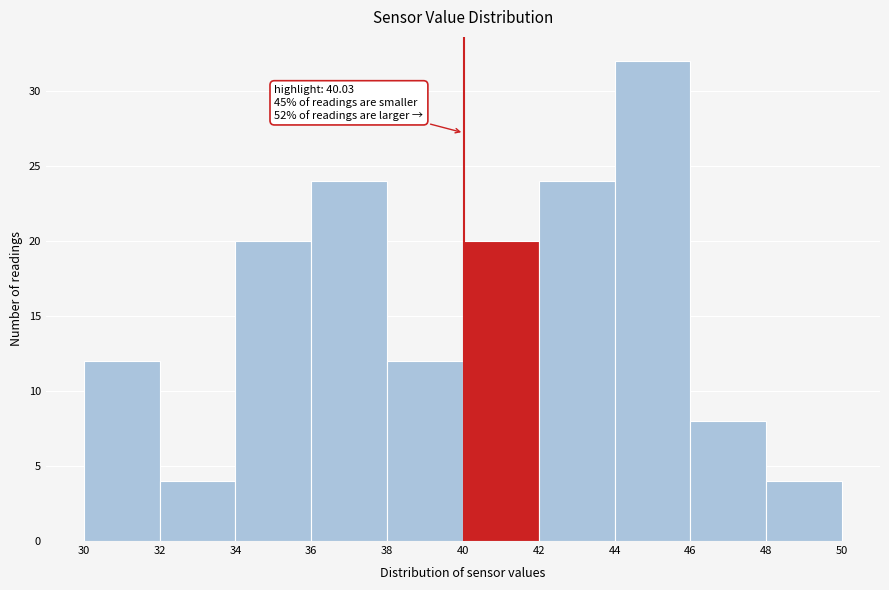

Which range on the x-axis has the tallest bar?

44 to 46